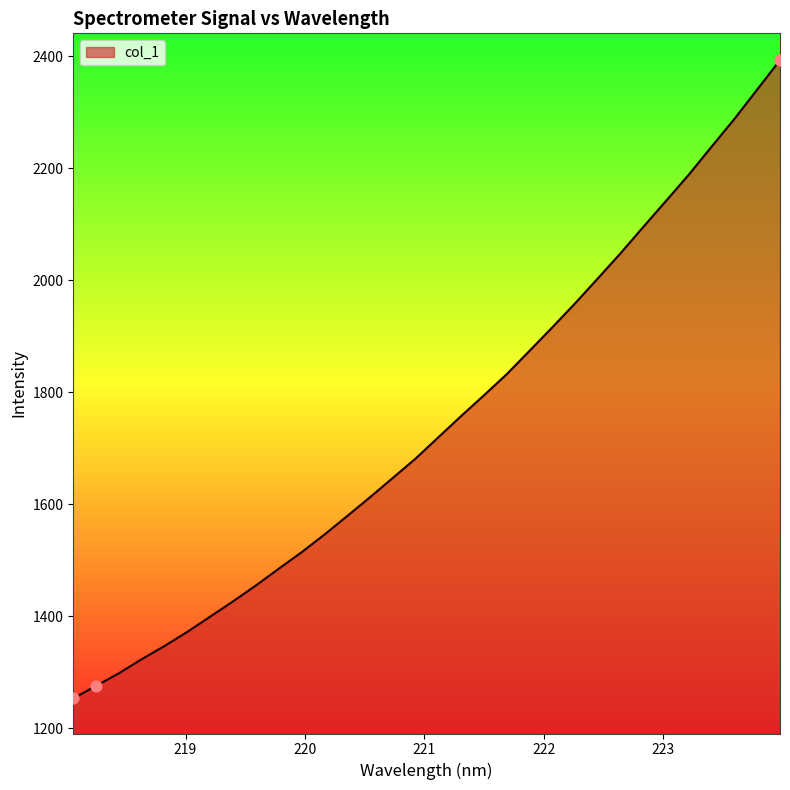

What is the maximum value shown in the chart?

2392.9